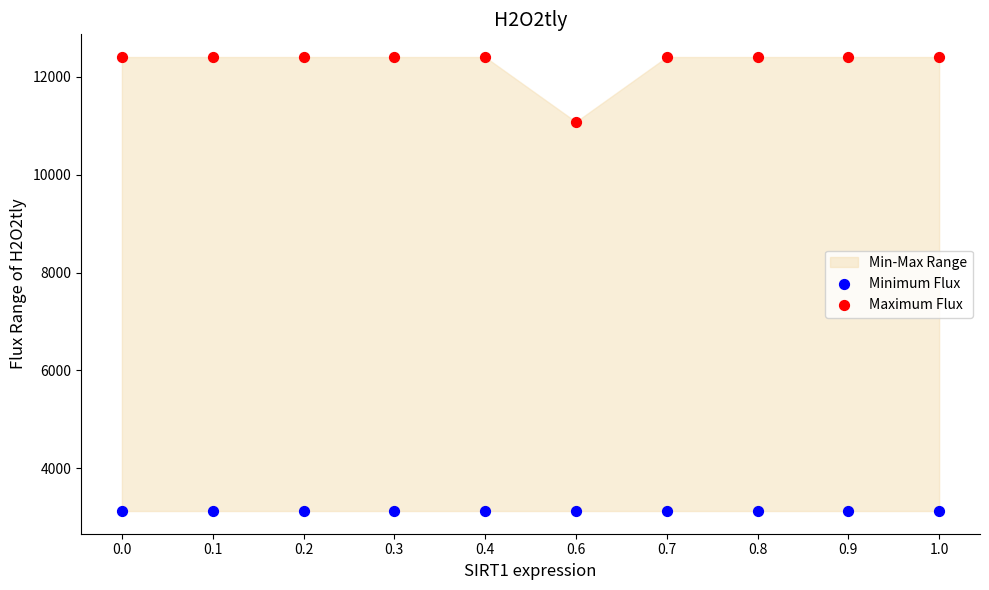

Which series contains the highest Y value?

Maximum Flux